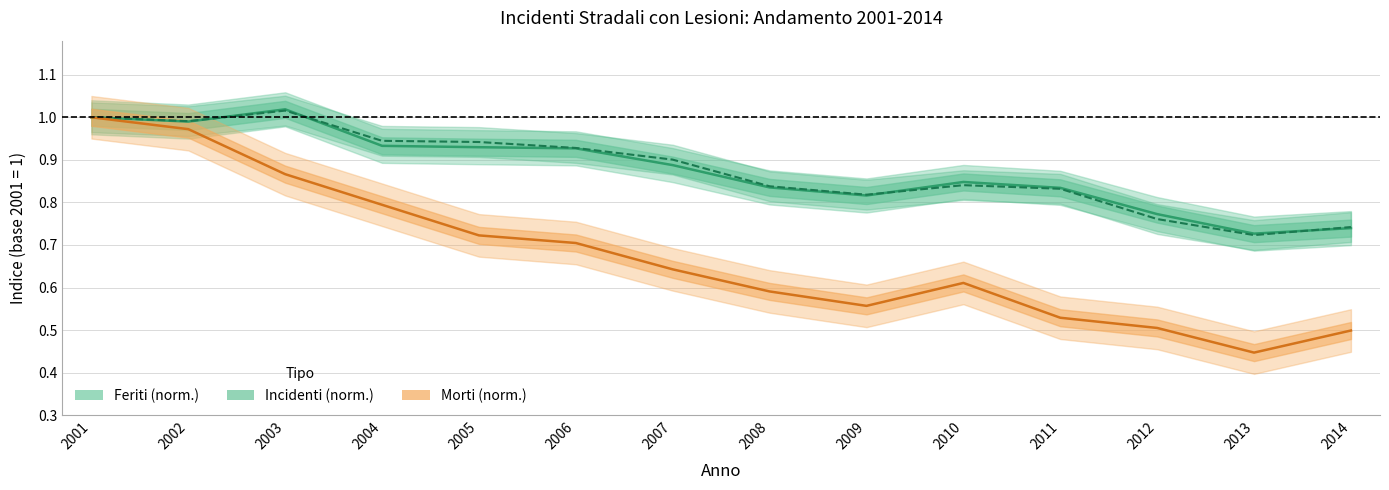

What is the difference between the second highest and minimum values in the Incidenti (norm.) series?

0.3